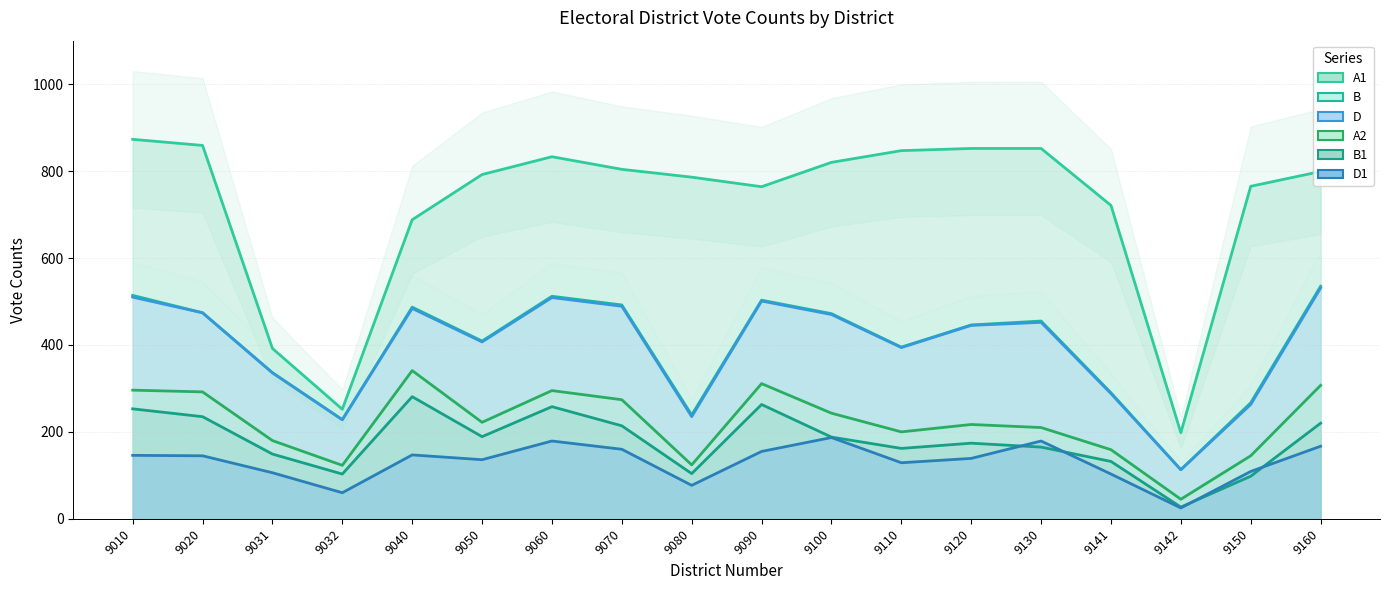

True or false: D and A1 cross at least once.

False